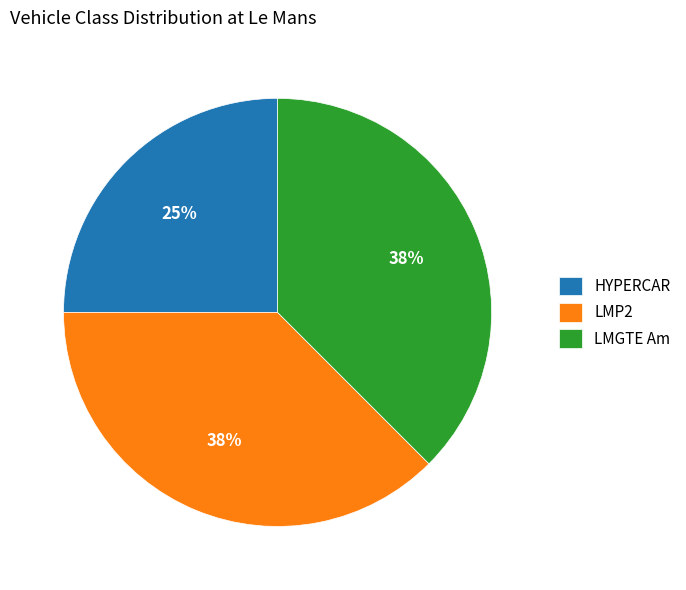

Which category has the smallest portion of the pie?

HYPERCAR